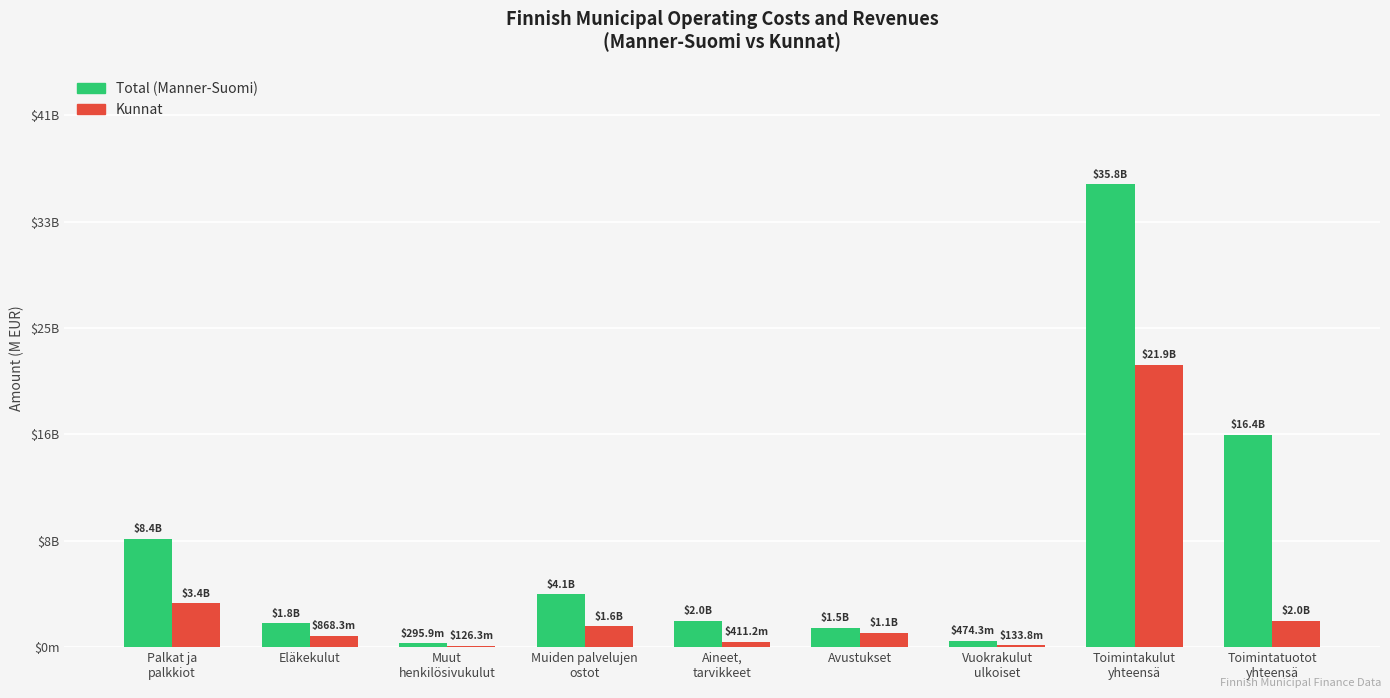

What are all the series names shown in the legend?

Total (Manner-Suomi), Kunnat